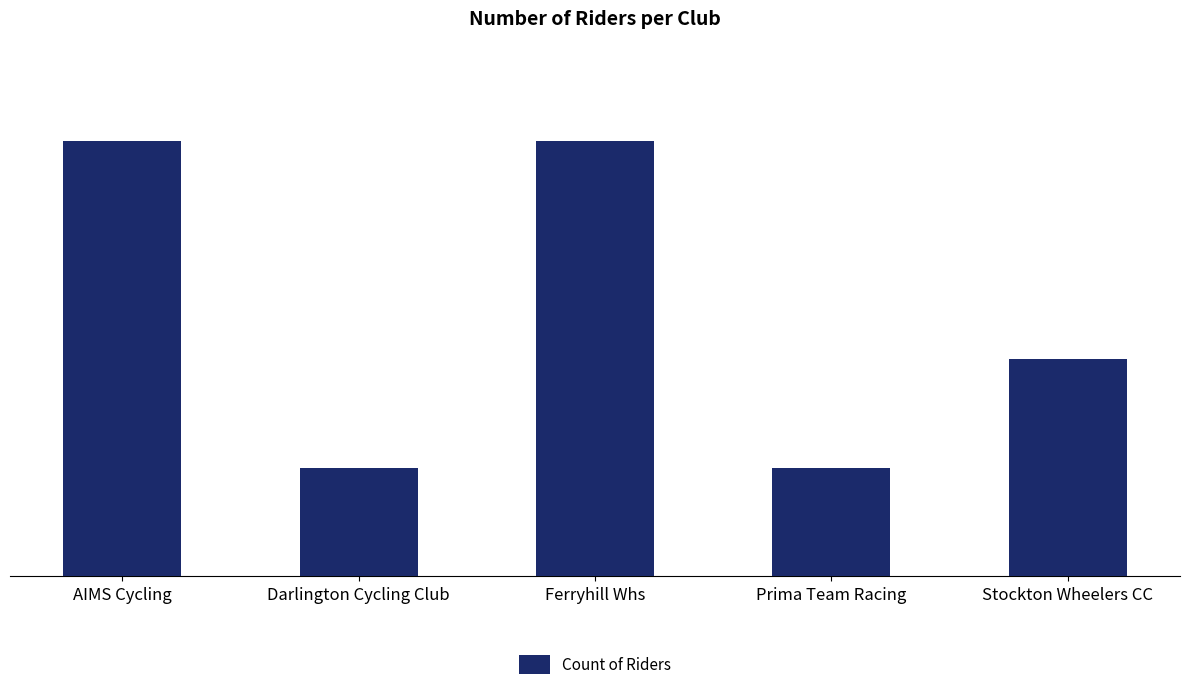

Reading left to right, transcribe all the data shown in this chart.

AIMS Cycling=4	Darlington Cycling Club=1	Ferryhill Whs=4	Prima Team Racing=1	Stockton Wheelers CC=2